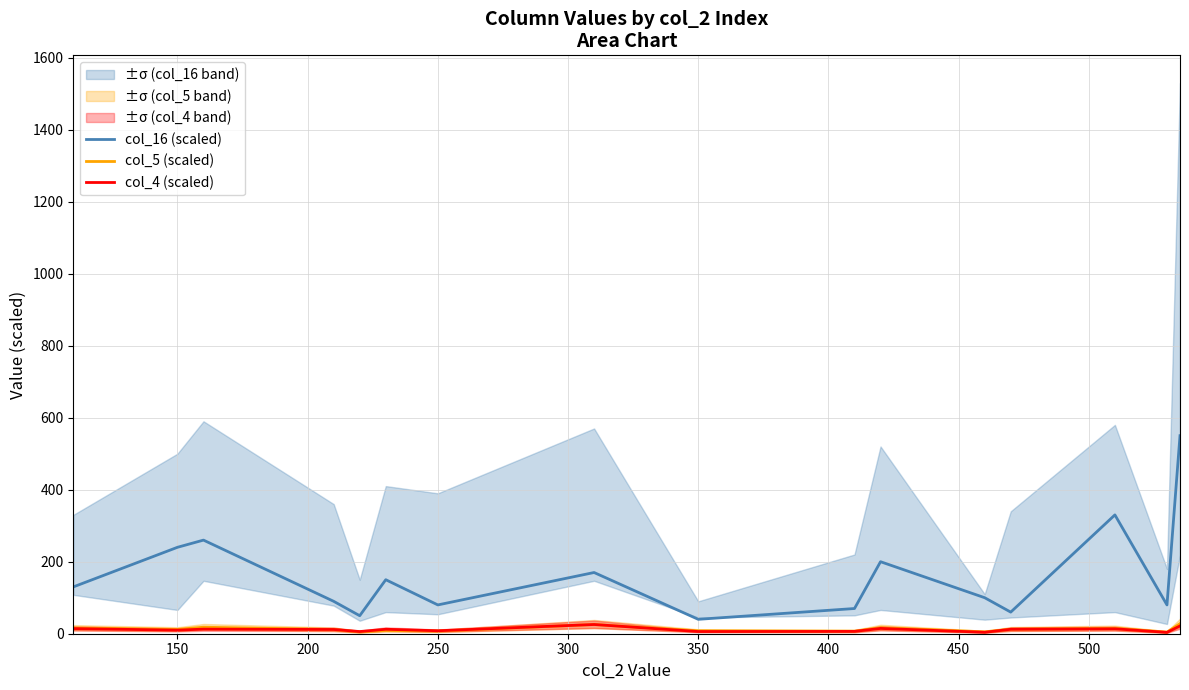

What is the maximum value for col_4 (scaled)?

25.6